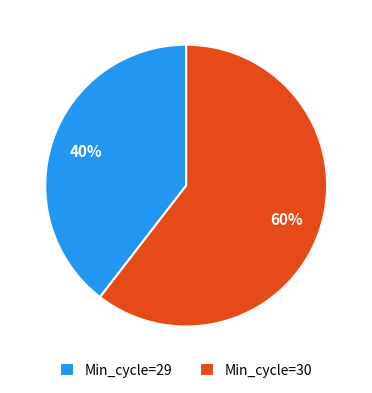

What is the ratio of the value at Min_cycle=29 to the value at Min_cycle=30?

0.7